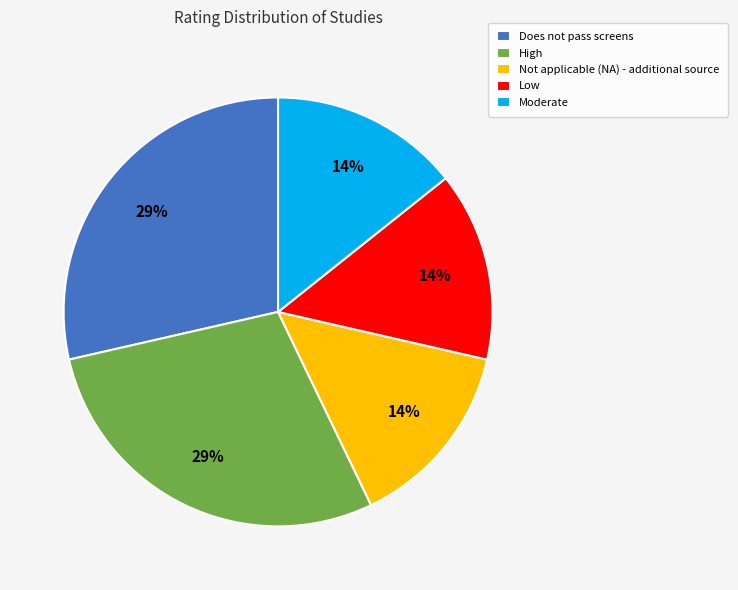

To the nearest percent, what is the average slice percentage?

20%